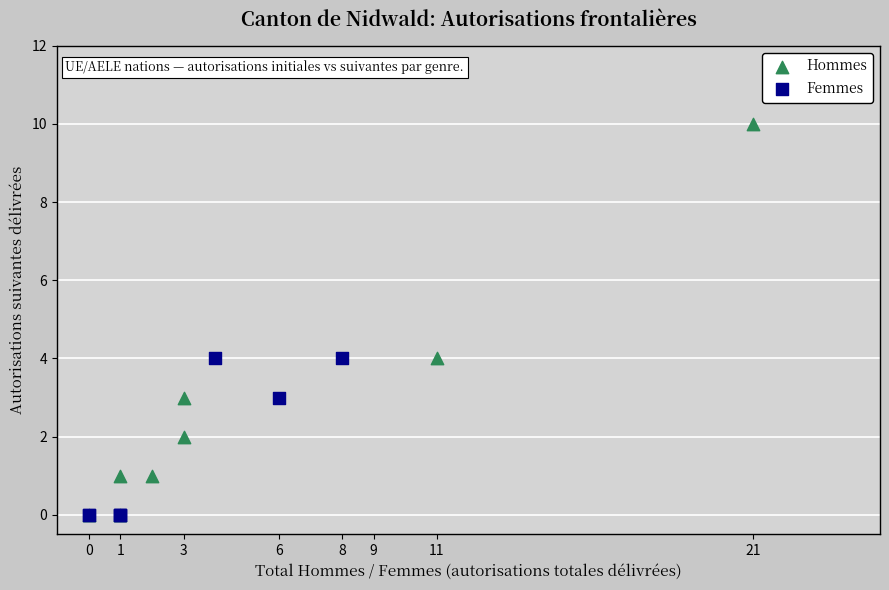

Which series has the largest Y range (max minus min)?

Hommes